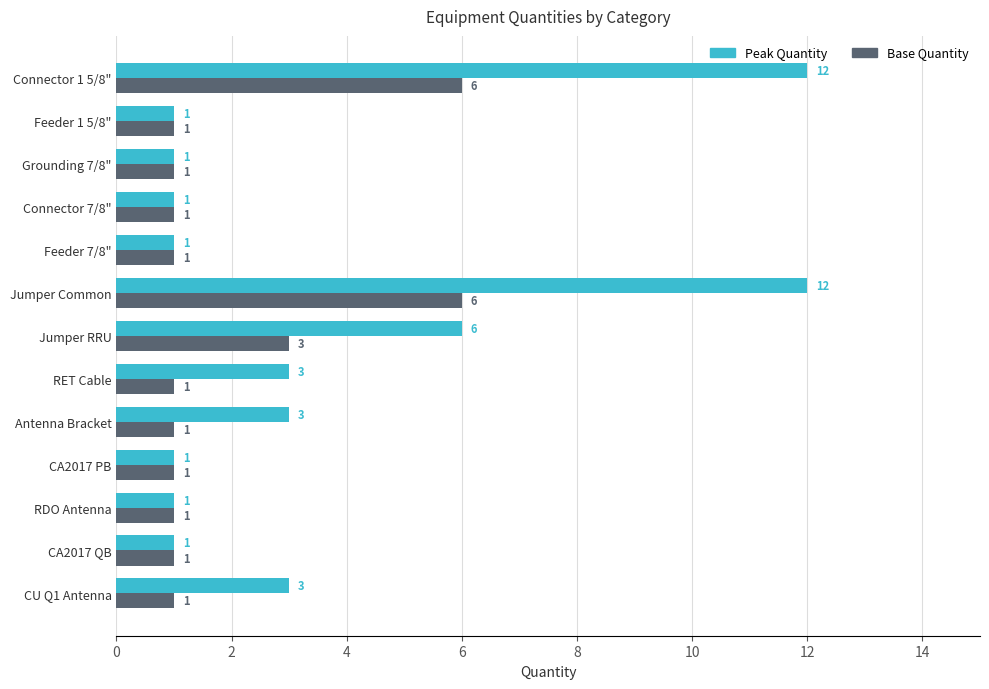

Which series changed the most between Jumper RRU and Connector 7/8"?

Peak Quantity